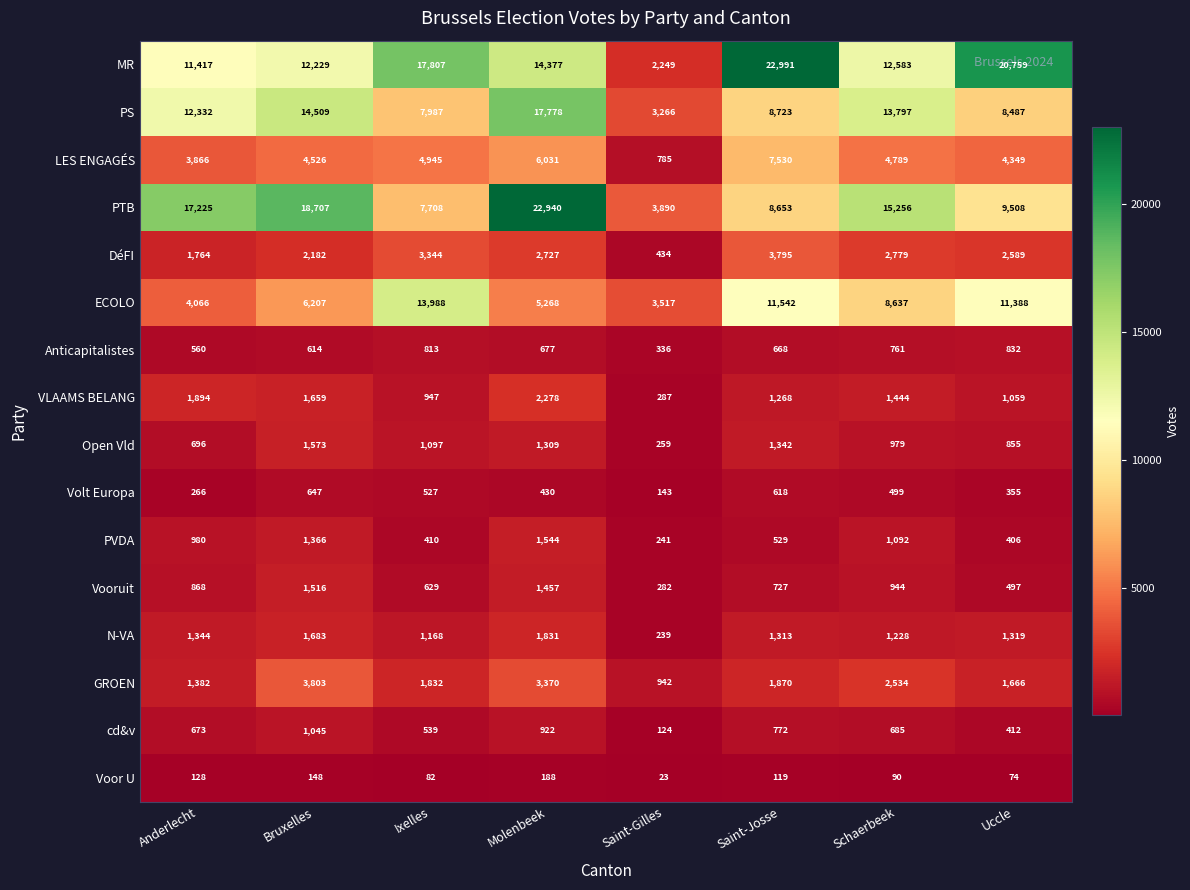

Which series has the largest total across all categories?

MR